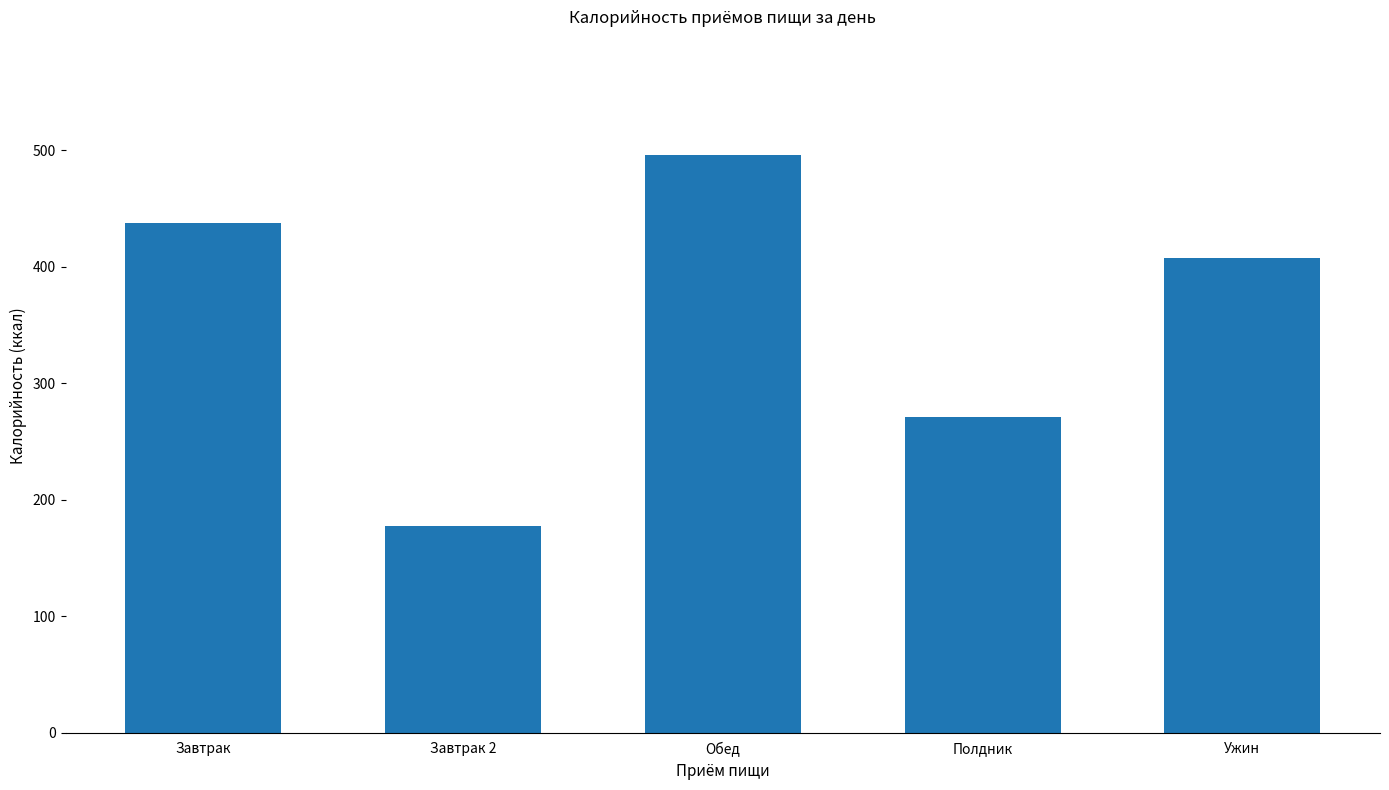

What is the sum of the values at Полдник and Обед?

766.9